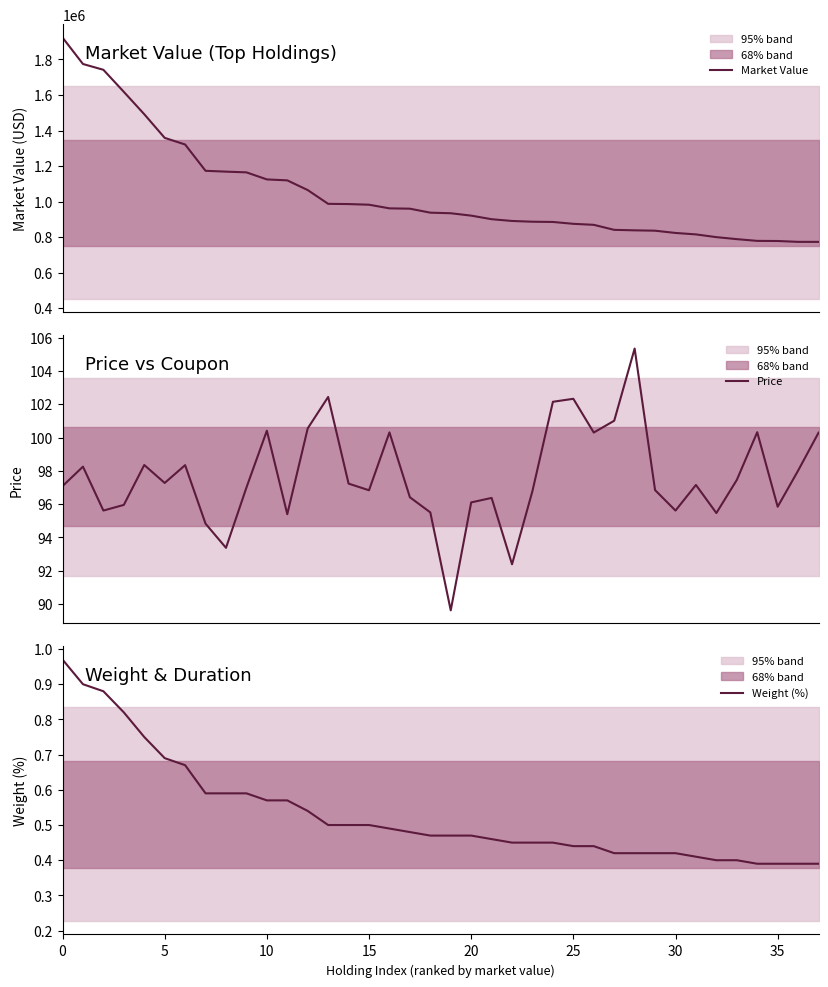

Read the Weight (%) value at 29.

0.4